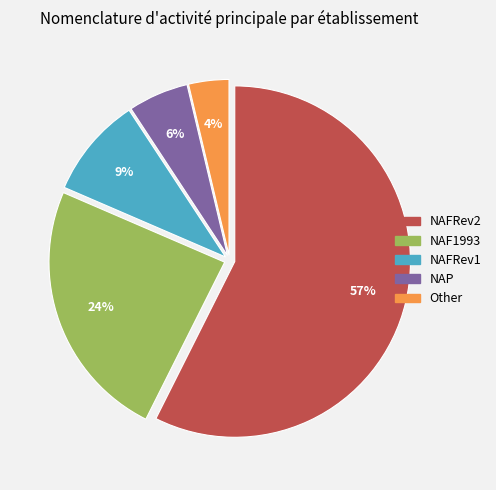

Does any single category account for the majority?

Yes